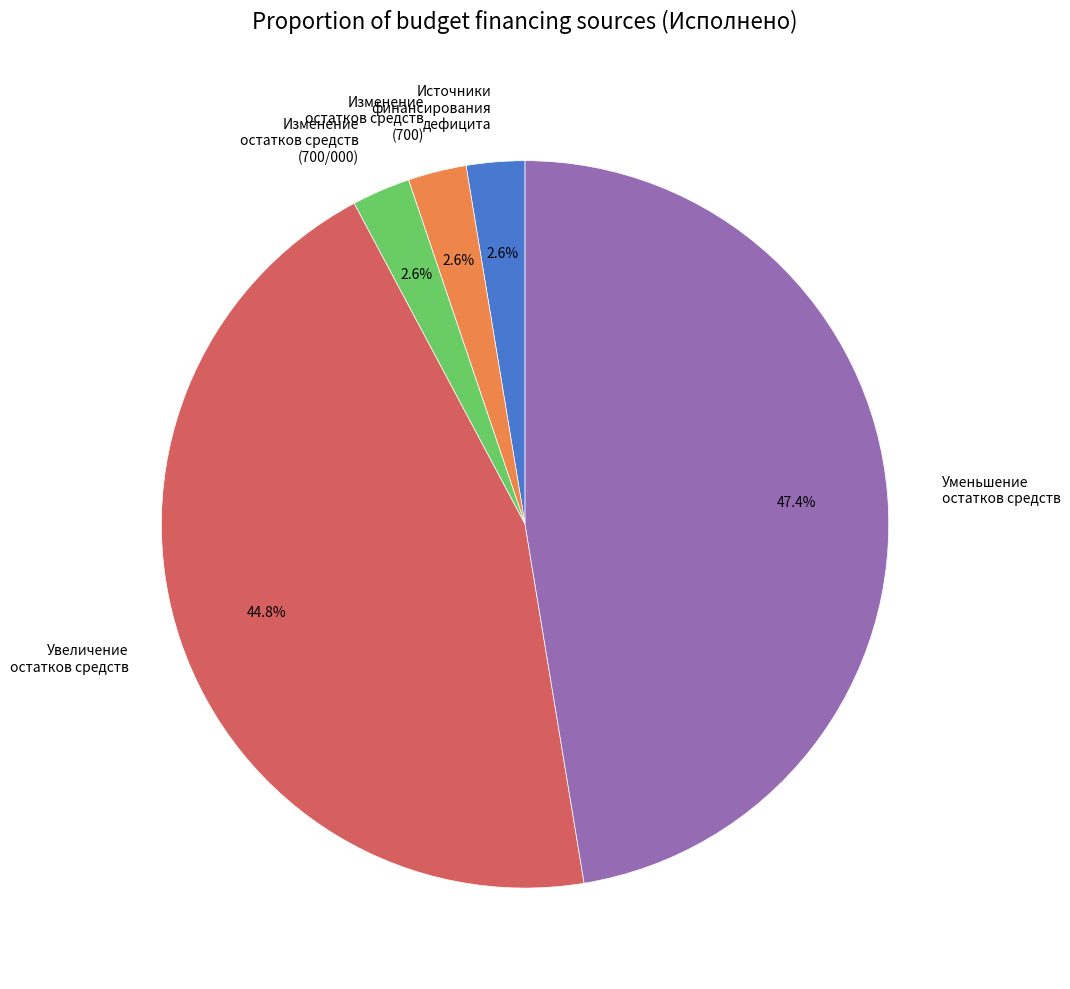

What is the largest slice in the pie chart?

Уменьшение остатков средств